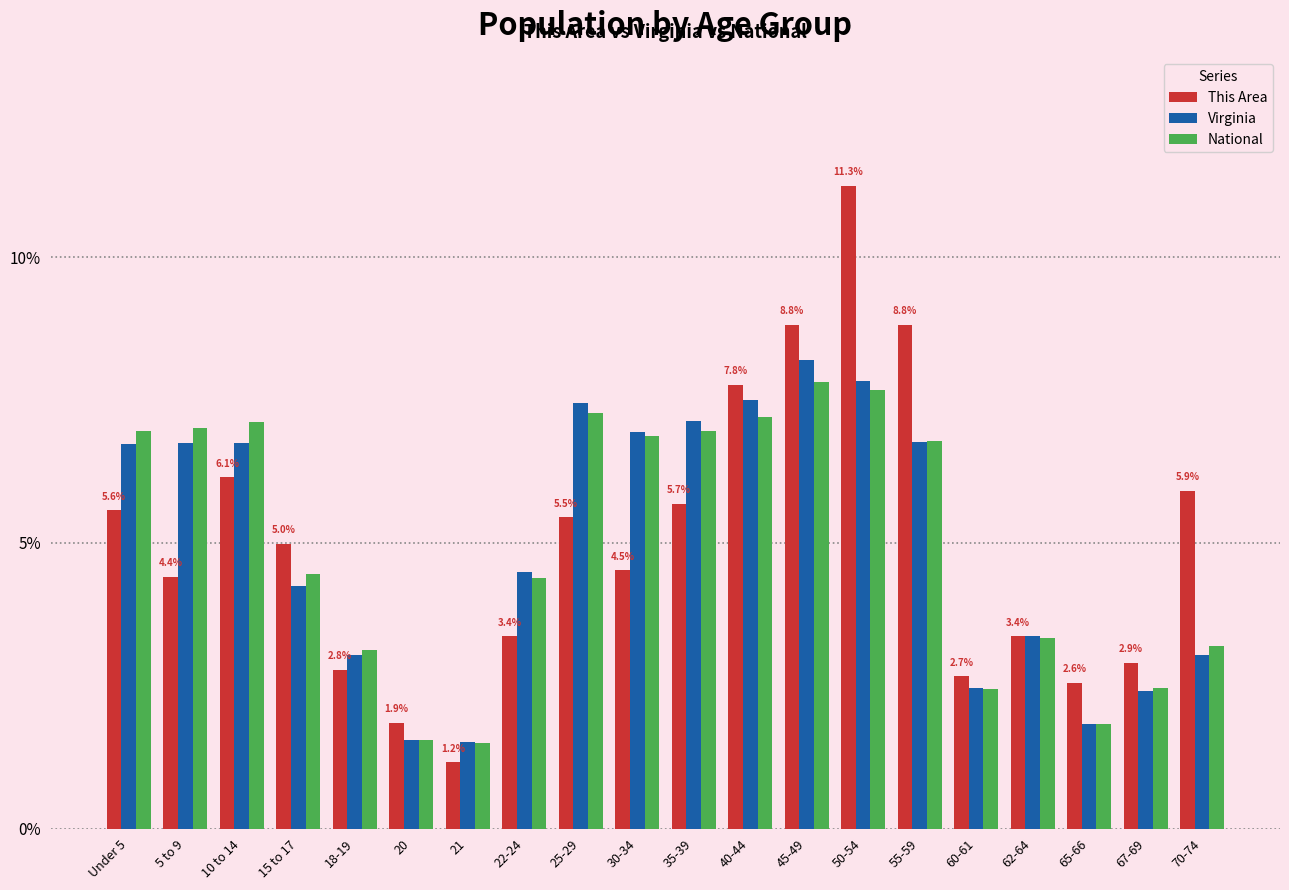

What is the minimum value shown in the chart?

1.2